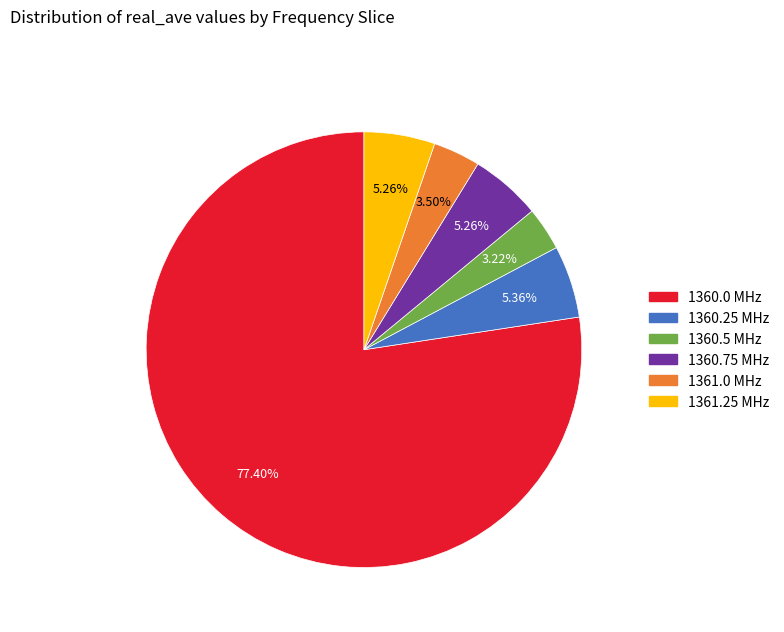

Is the sum of 1361.0 and 1360.75 greater than half?

No